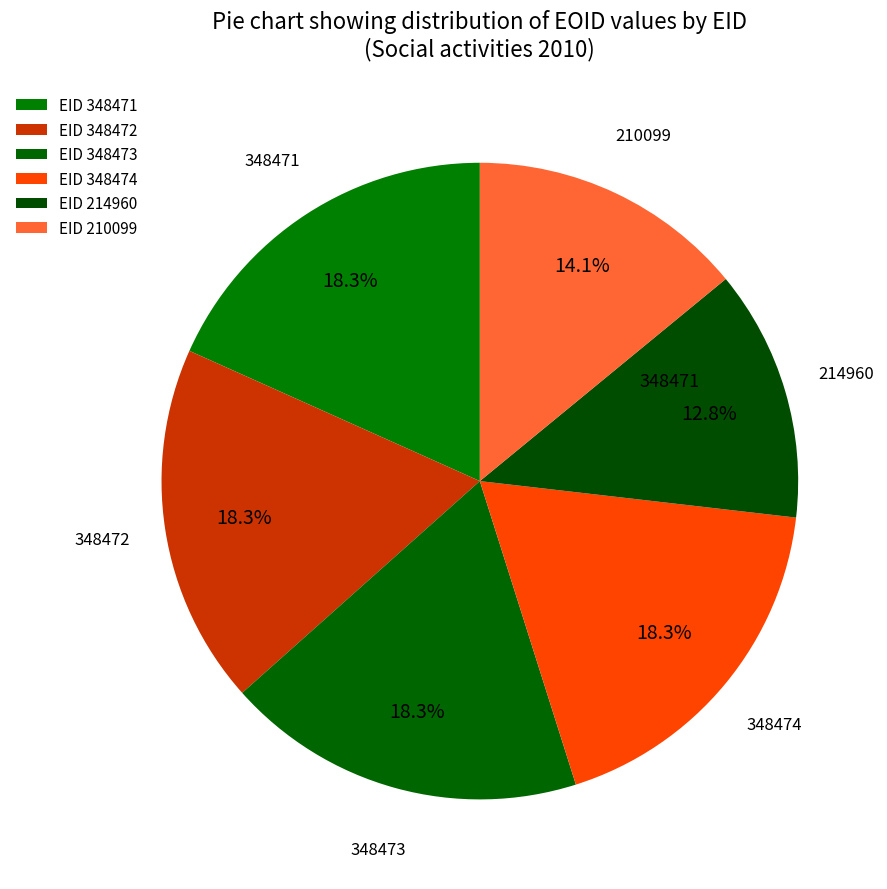

How many slices are in this pie chart?

6